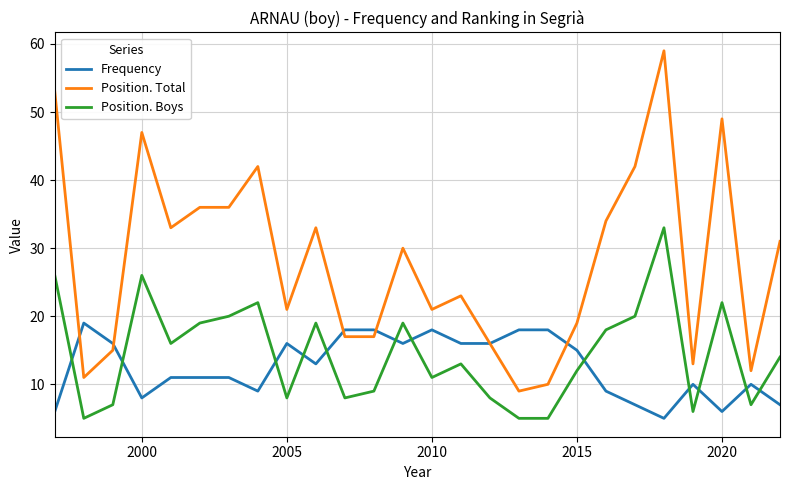

What is the smallest value displayed?

5